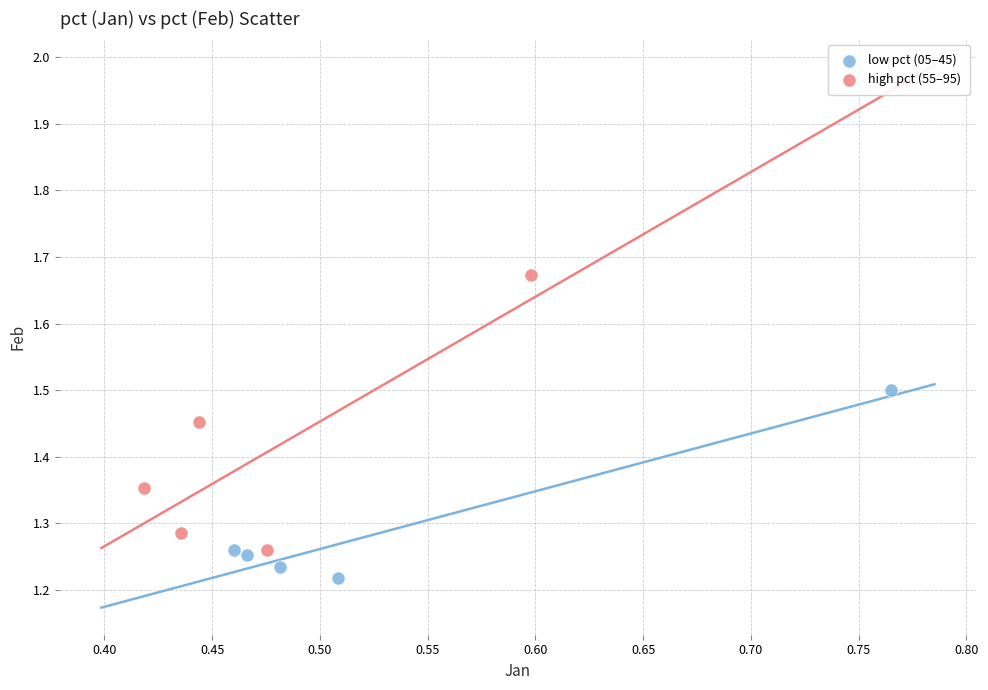

Which series contains the highest Y value?

high pct (55–95)